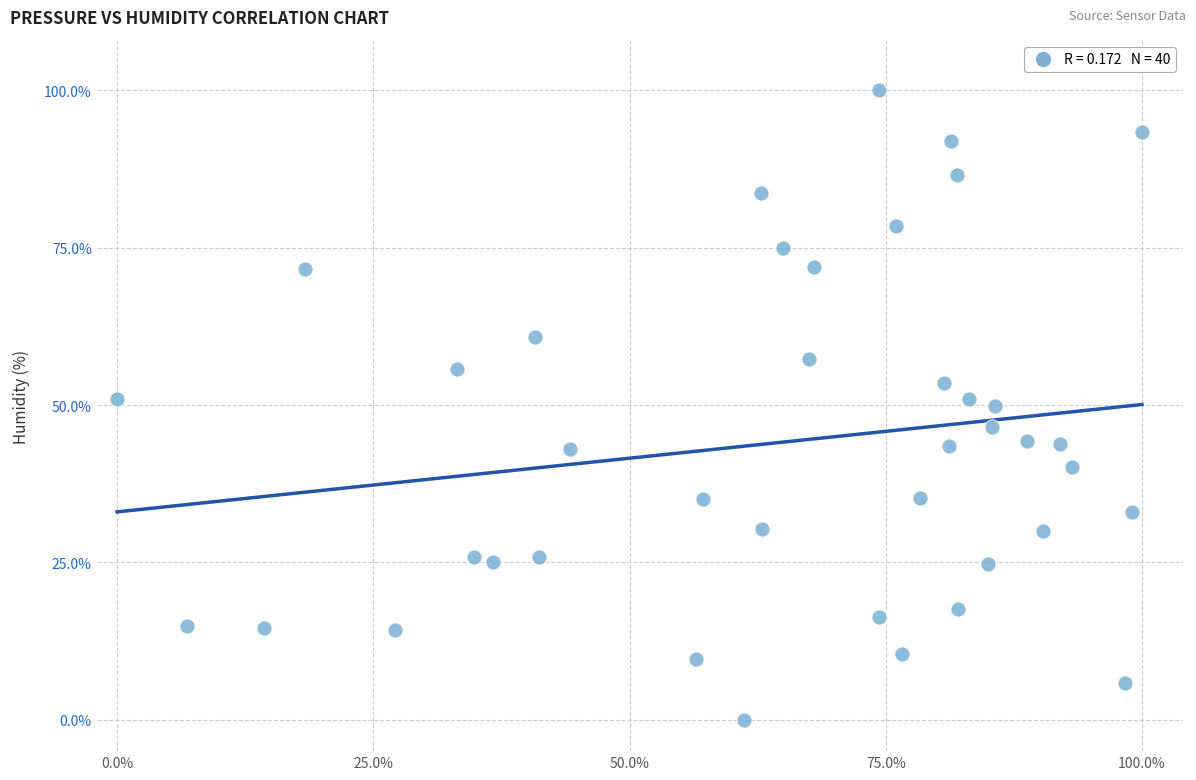

What is the range of X values (max minus min)?

100.0